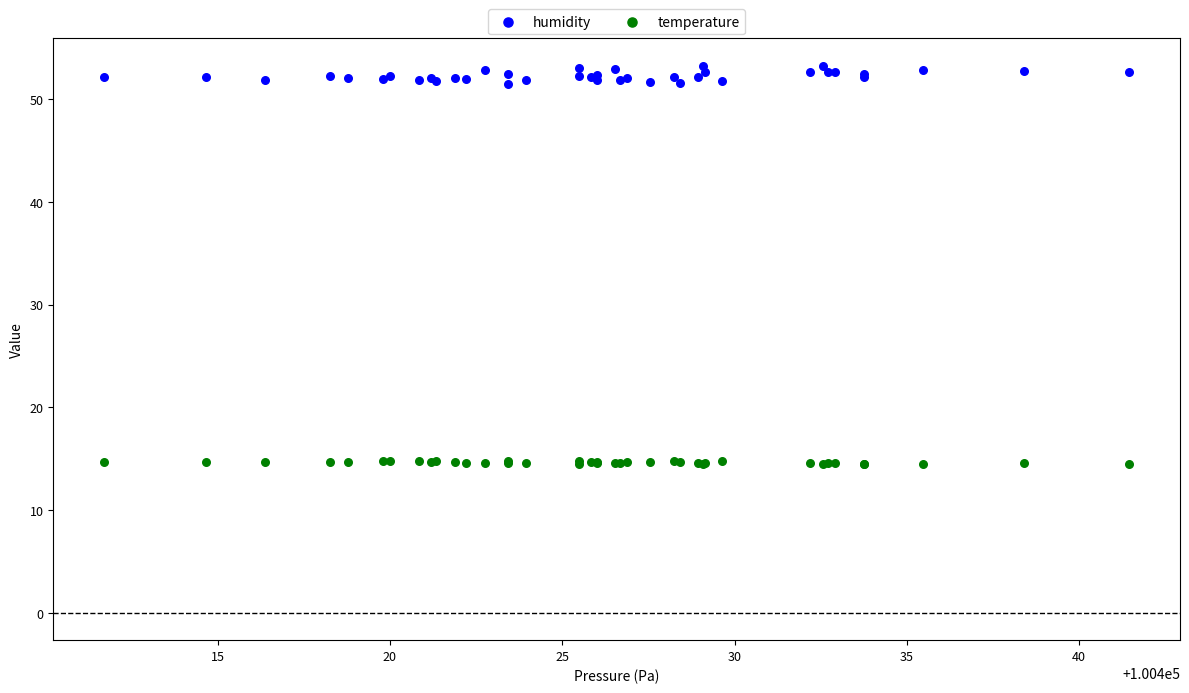

What is the X range (max minus min) for the scatter plot?

29.7